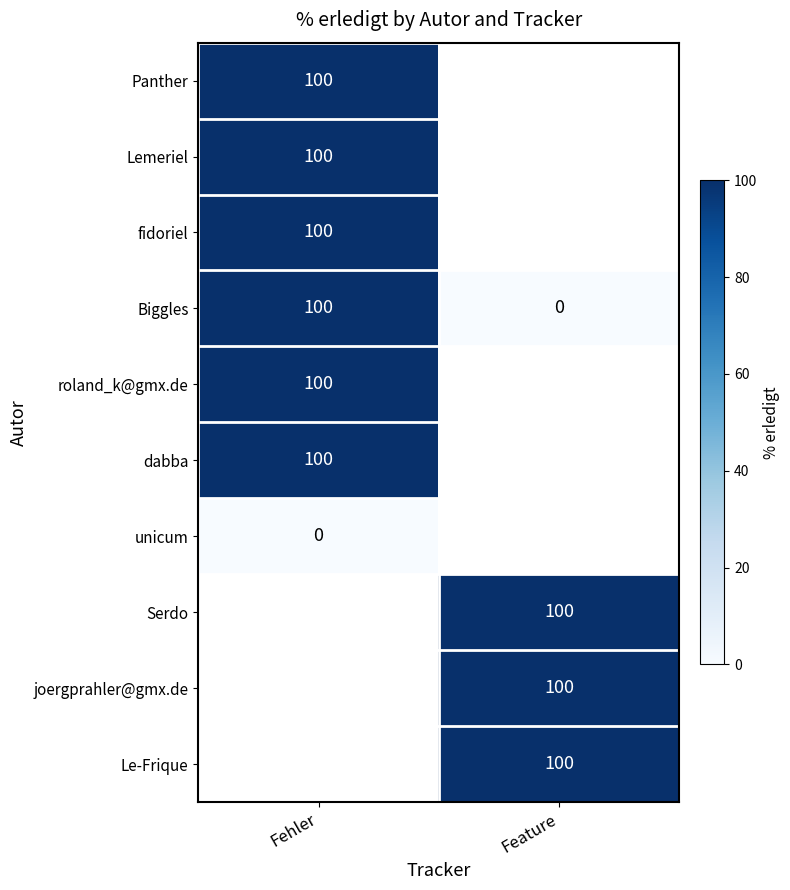

Is the value of Biggles at Feature greater than the value of dabba at Fehler?

No